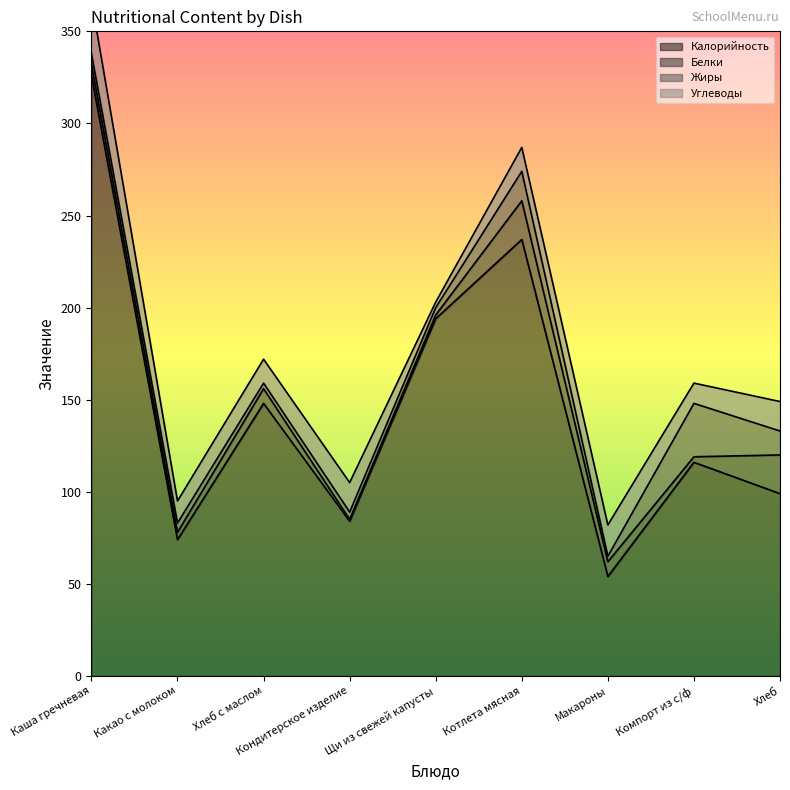

True or false: Калорийность and Белки cross at least once.

False